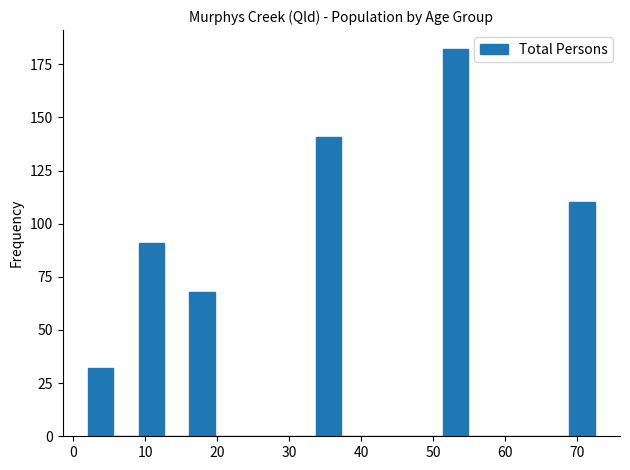

Around what value on the x-axis is the tallest bar? Give the approximate position of its centre, as read against the axis.

53